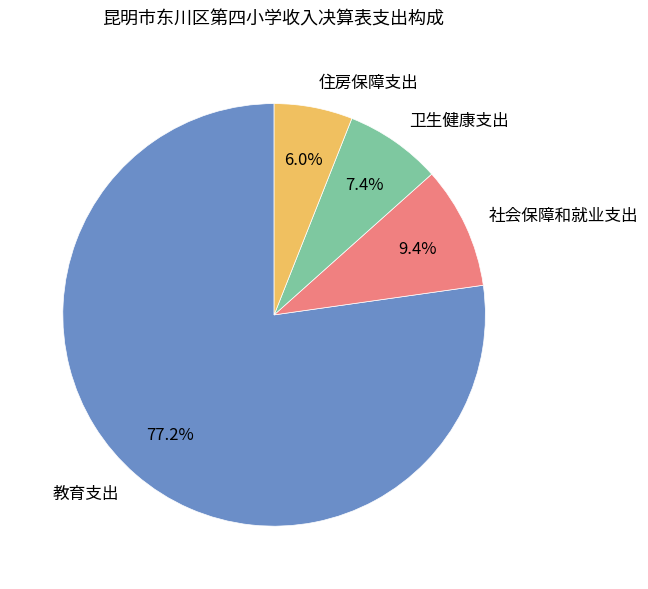

To the nearest percent, what is the difference between the 社会保障和就业支出 and 教育支出 slice percentages?

68%